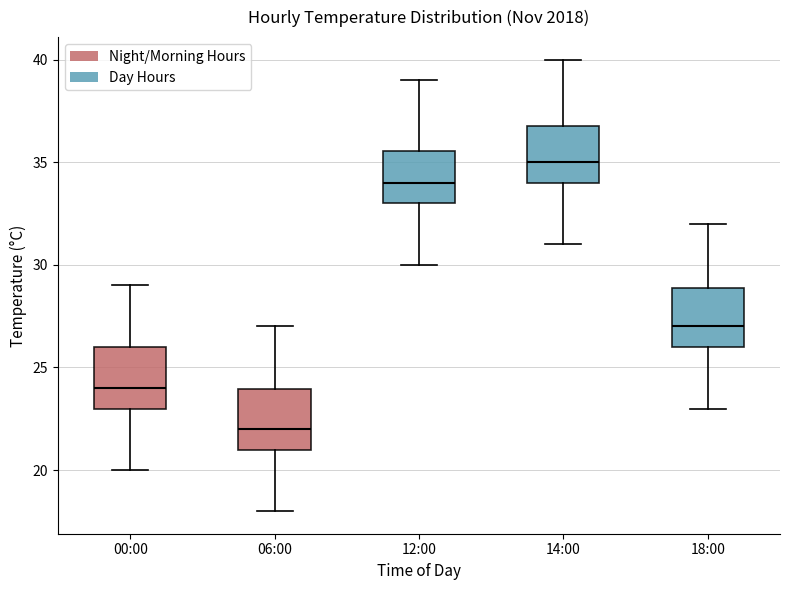

Reading left to right, transcribe this box plot: for each box, give where its median line is, the range the box spans, and where its two whiskers end, as read against the y-axis. The values are not printed on the chart, so give them approximately, as read against the axis.

00:00: median 24.0, box 23.0 to 26.0, whiskers 20.0 to 29.0
06:00: median 22.0, box 21.0 to 24.0, whiskers 18.0 to 27.0
12:00: median 34.0, box 33.0 to 35.5, whiskers 30.0 to 39.0
14:00: median 35.0, box 34.0 to 37.0, whiskers 31.0 to 40.0
18:00: median 27.0, box 26.0 to 29.0, whiskers 23.0 to 32.0